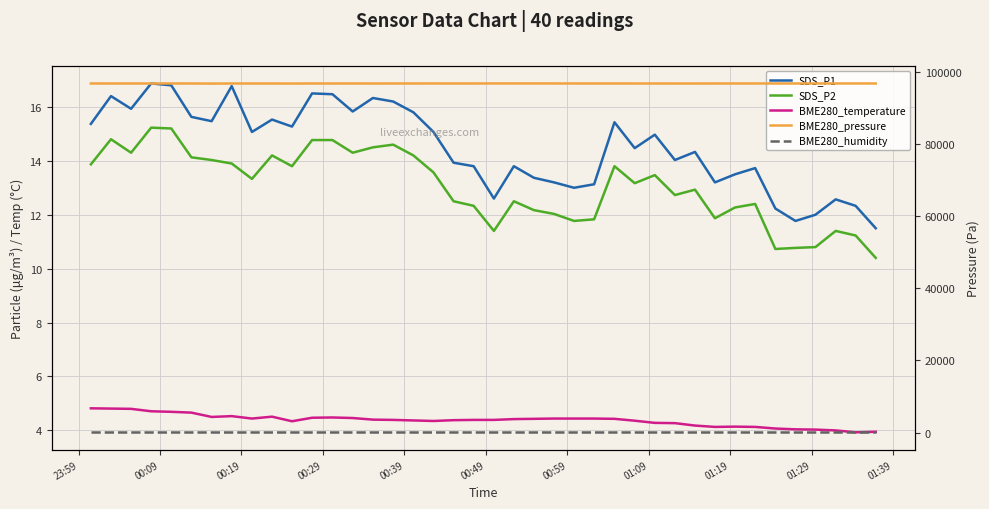

How many values in the BME280_temperature series are below 4?

2